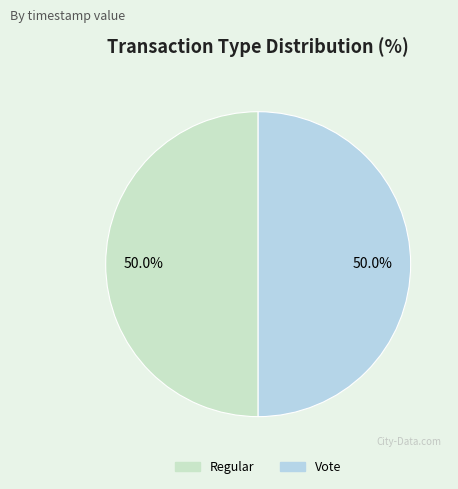

What portion of the pie excludes Vote?

50.0%